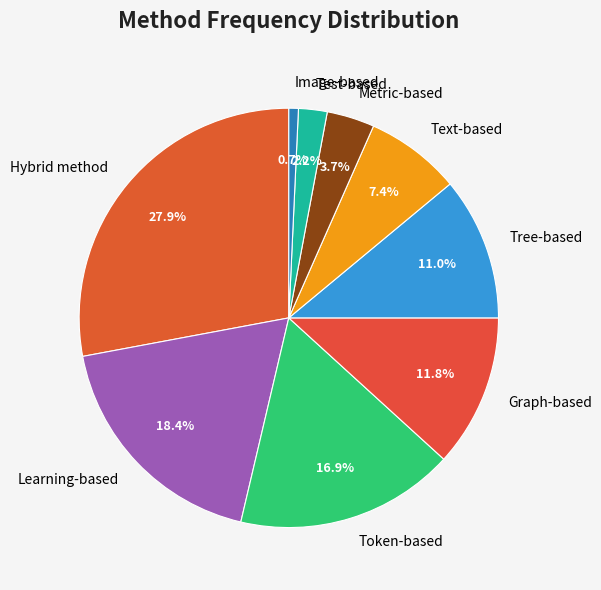

What is the smallest slice in the pie chart?

Image-based